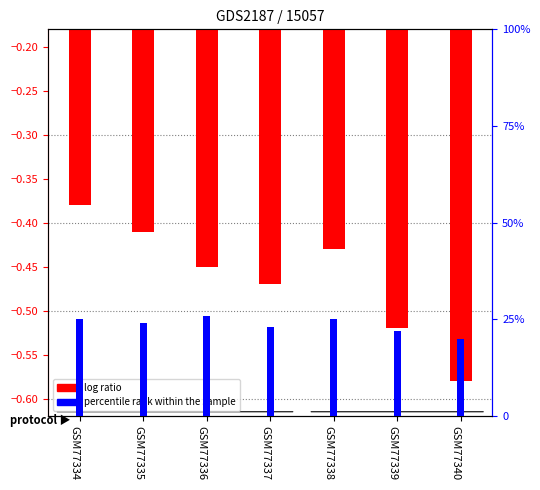

The value of percentile rank within the sample at GSM77334 is 15.7. True or false?

False